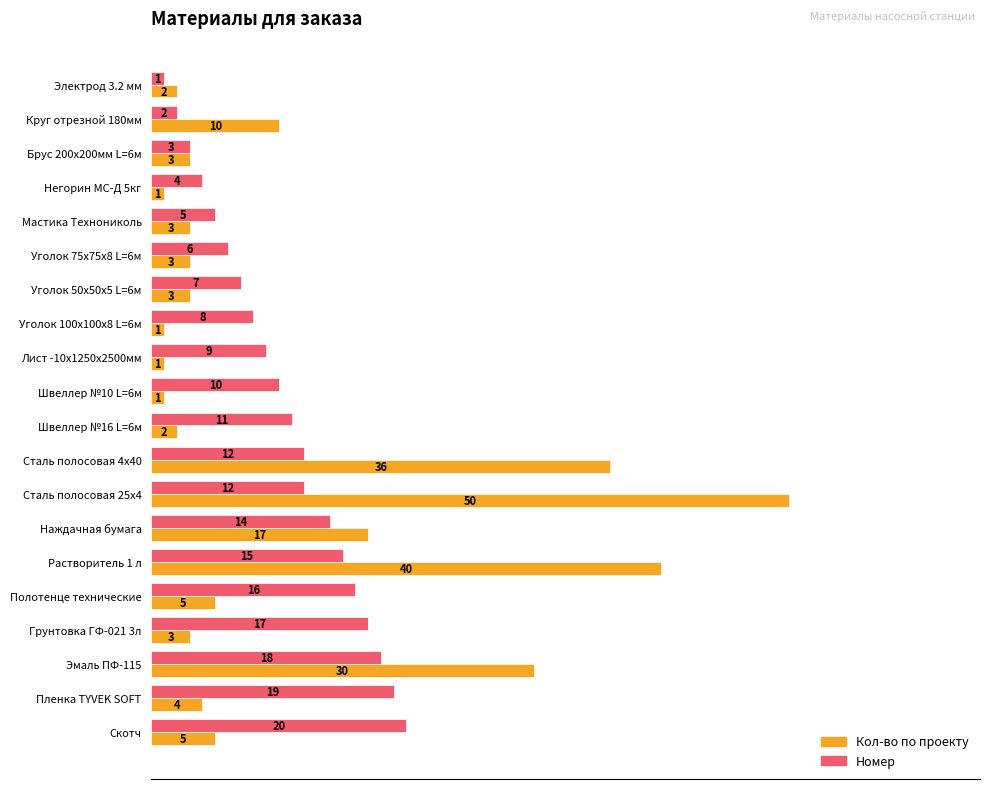

What is the difference between the highest and lowest values at Круг отрезной 180мм?

8